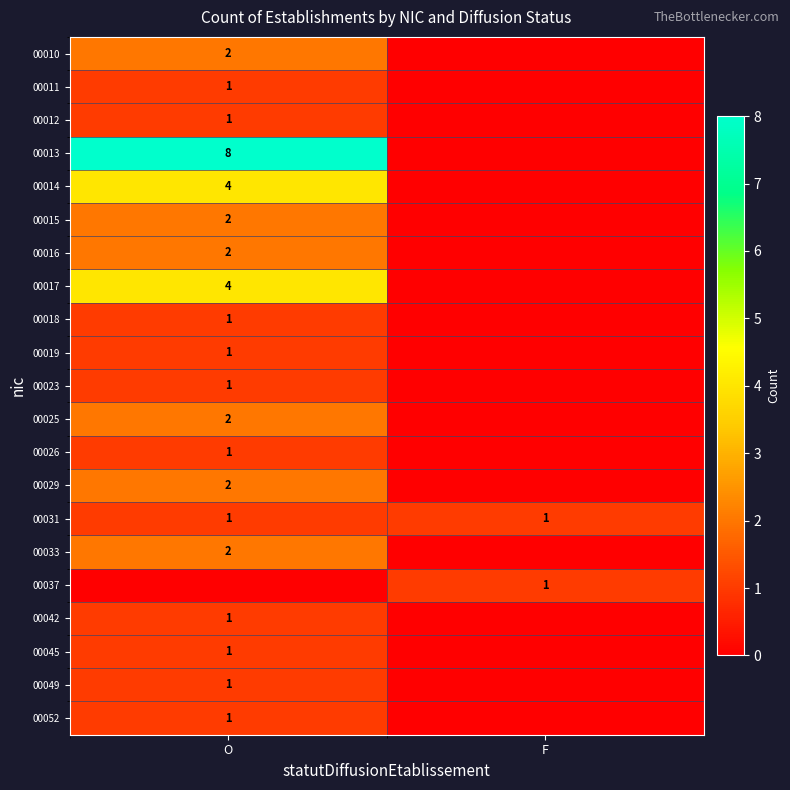

The value of 00037 at F is 1. True or false?

True